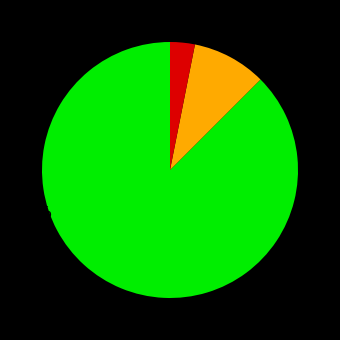

Does any single category account for the majority?

Yes